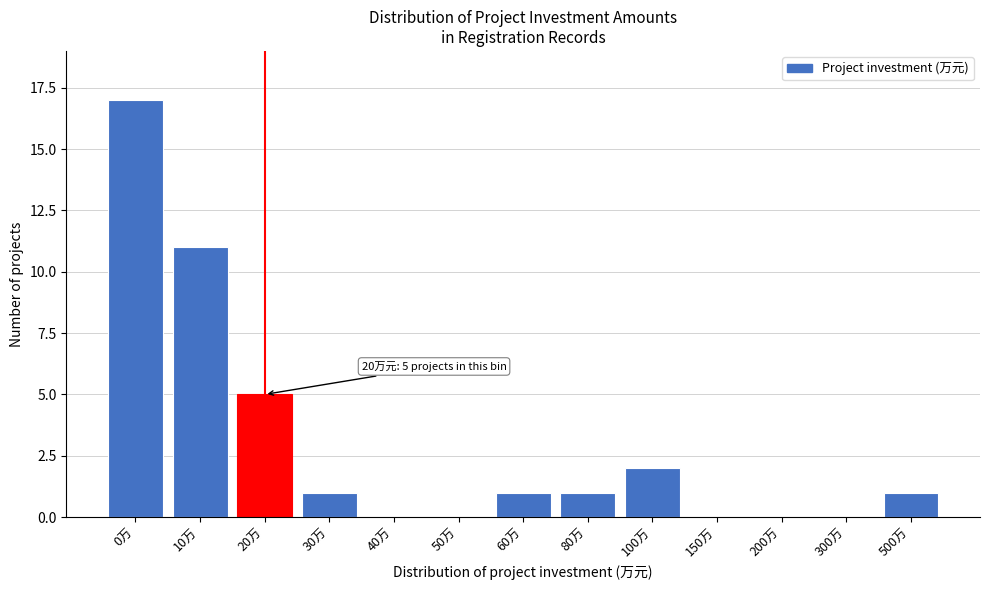

Reading left to right, transcribe all the data shown in this chart.

0万=17	10万=11	20万=5	30万=1	40万=0	50万=0	60万=1	80万=1	100万=2	150万=0	200万=0	300万=0	500万=1